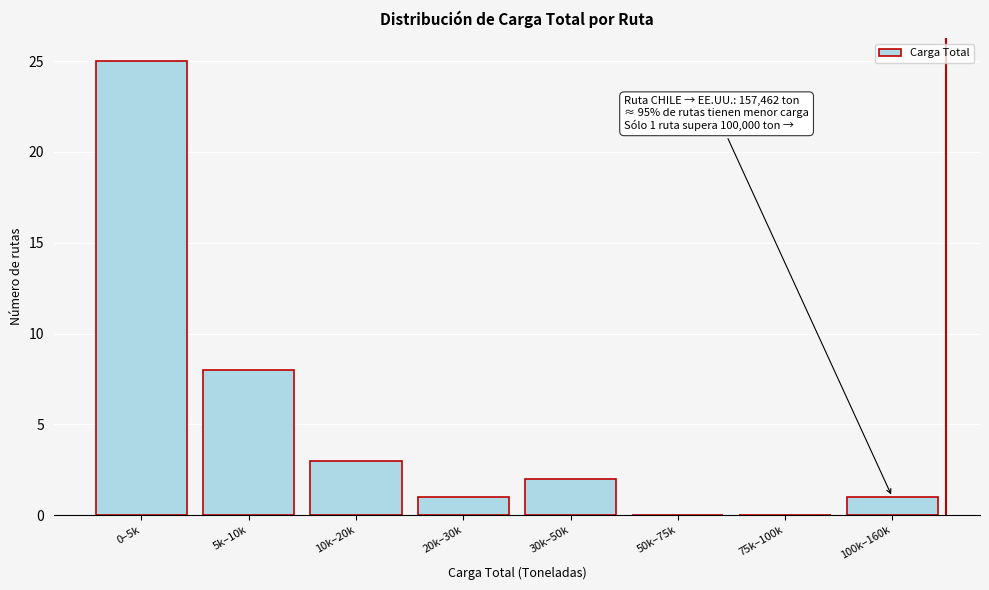

Reading left to right, list all the values displayed in this chart.

0–5k=25	5k–10k=8	10k–20k=3	20k–30k=1	30k–50k=2	50k–75k=0	75k–100k=0	100k–160k=1